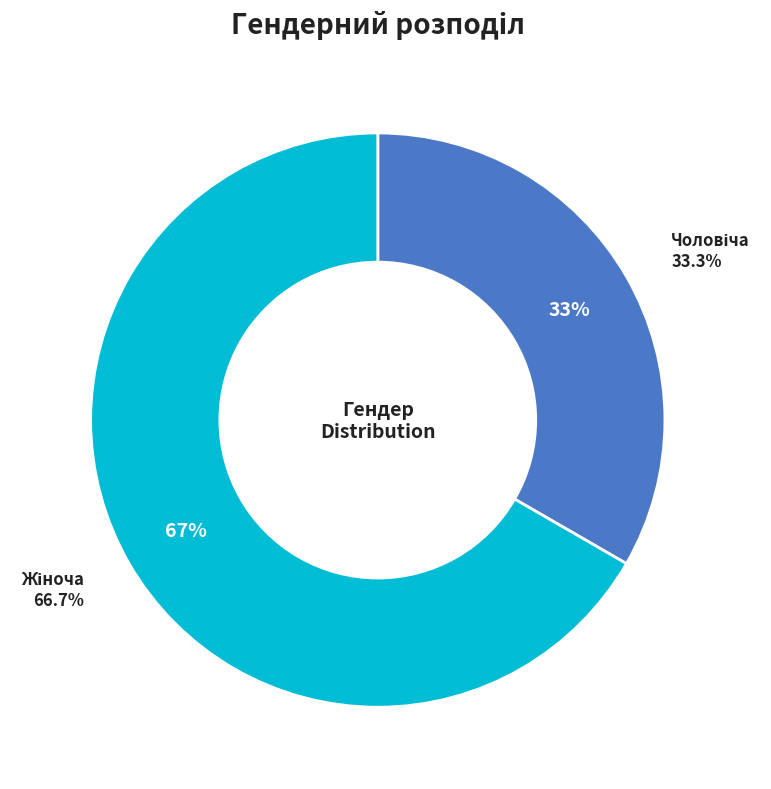

How many segments does this pie chart have?

2